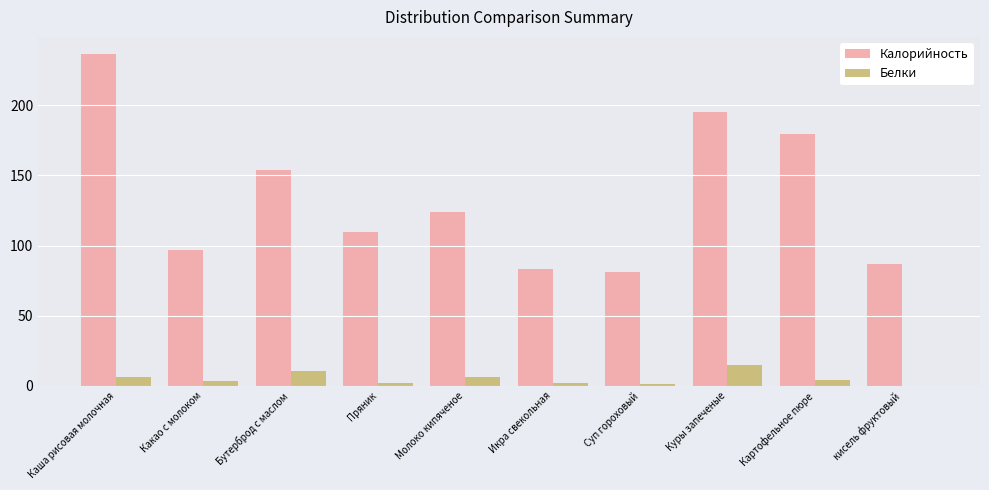

How many values in the Белки series exceed 4?

5